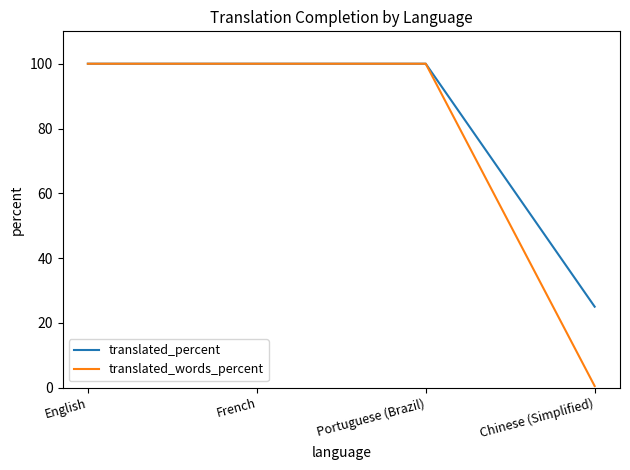

How many lines are shown in the chart?

2